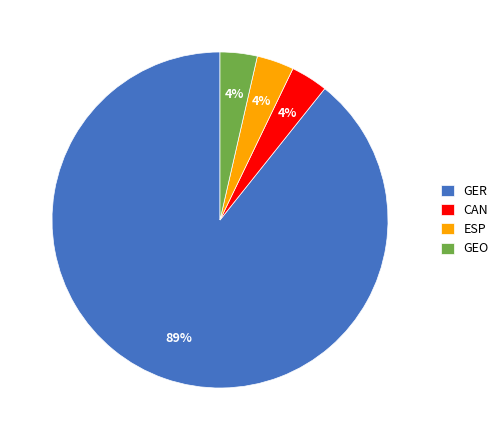

Is there any slice that represents more than half of the pie?

Yes